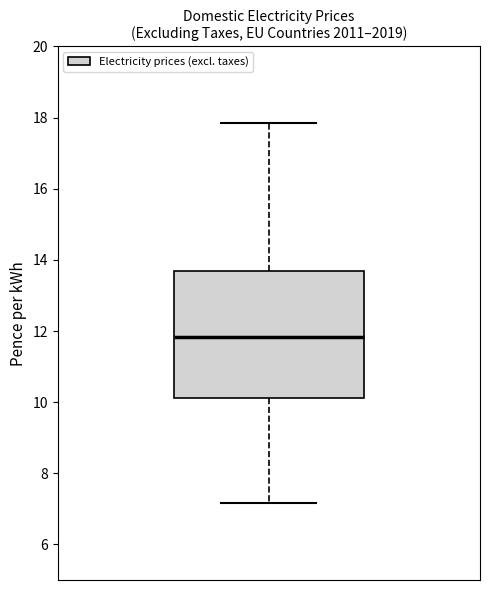

Transcribe this box plot: give where the median line is, the range the box spans, and where the two whiskers end, as read against the y-axis. The values are not printed on the chart, so give them approximately, as read against the axis.

median 11.8, box 10.2 to 13.6, whiskers 7.2 to 17.8